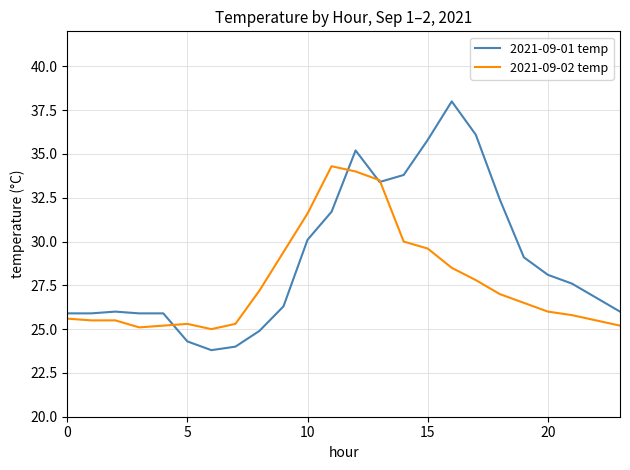

After their last crossing, which series has the higher values: 2021-09-01 temp or 2021-09-02 temp?

2021-09-01 temp